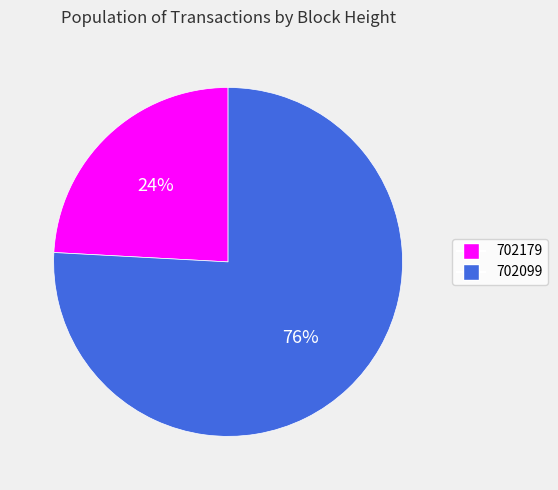

What is the smallest slice in the pie chart?

702179